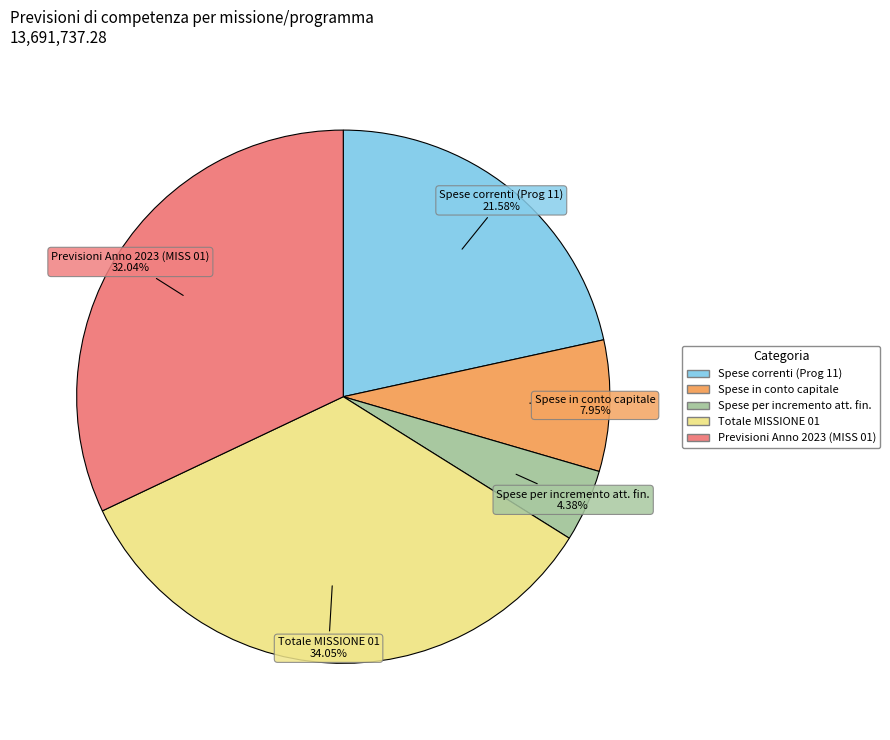

Is there a majority slice in this chart?

No